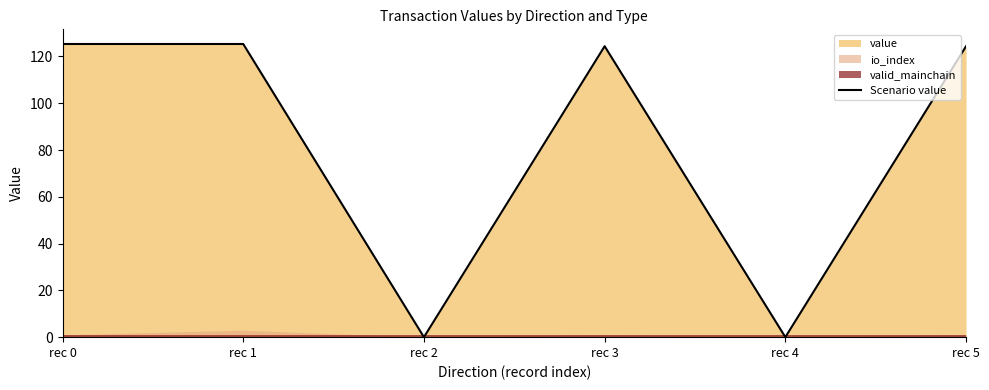

Does the chart display data point markers on the line(s)?

No